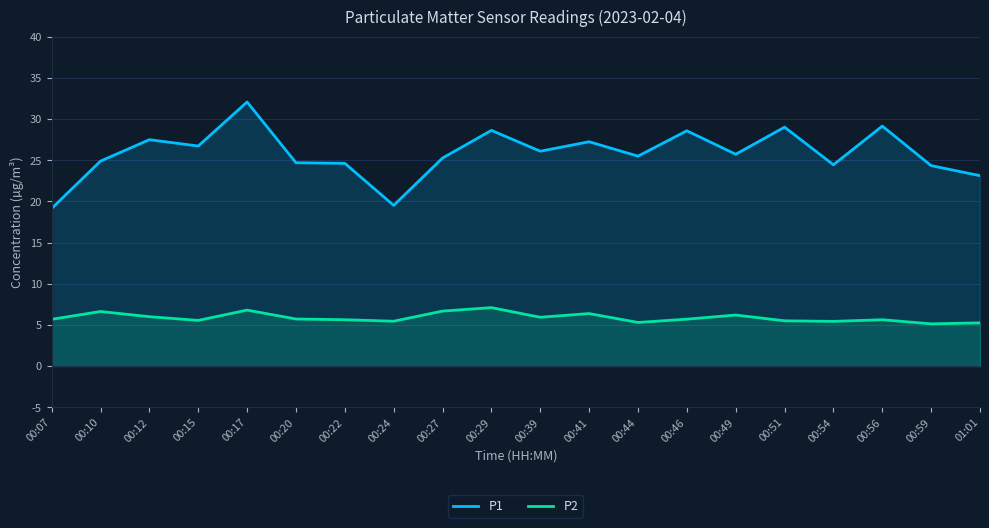

Rank the categories by P1 value from lowest to highest.

00:07, 00:24, 01:01, 00:59, 00:54, 00:22, 00:20, 00:10, 00:27, 00:44, 00:49, 00:39, 00:15, 00:41, 00:12, 00:46, 00:29, 00:51, 00:56, 00:17